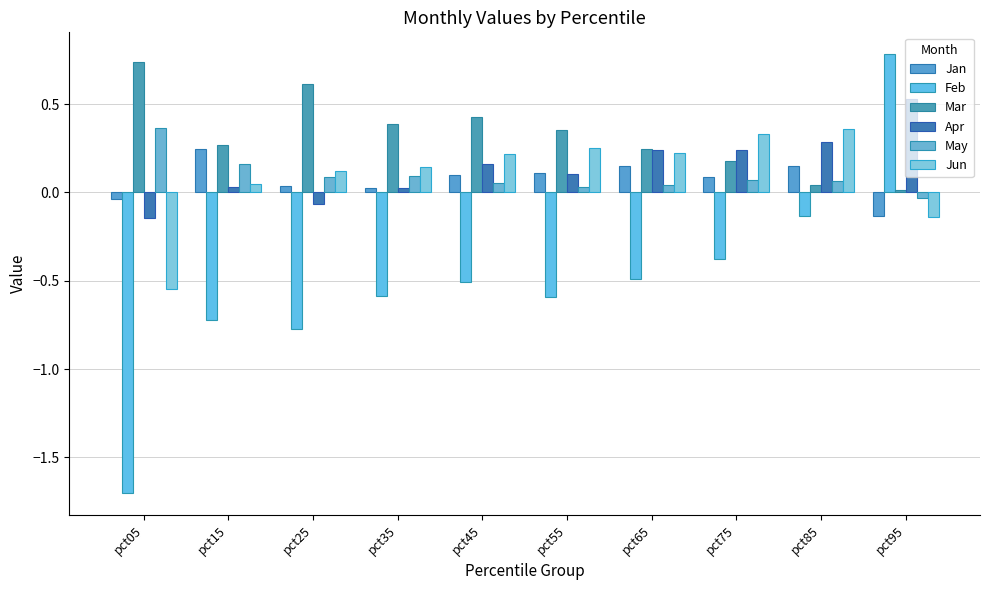

Does the chart contain stacked bars?

No